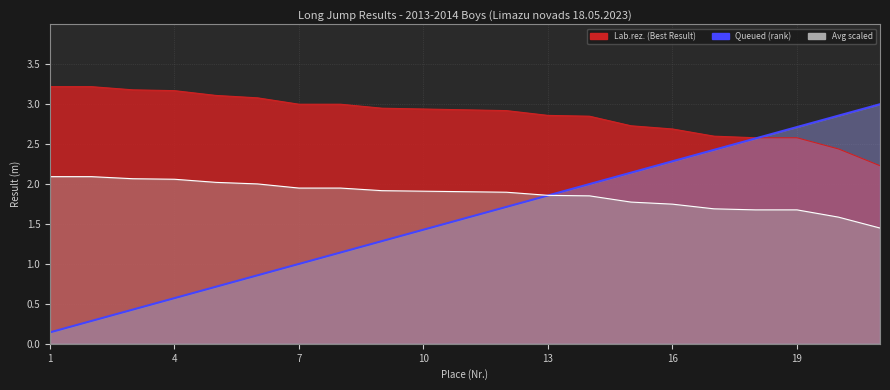

How many lines are shown in the chart?

1